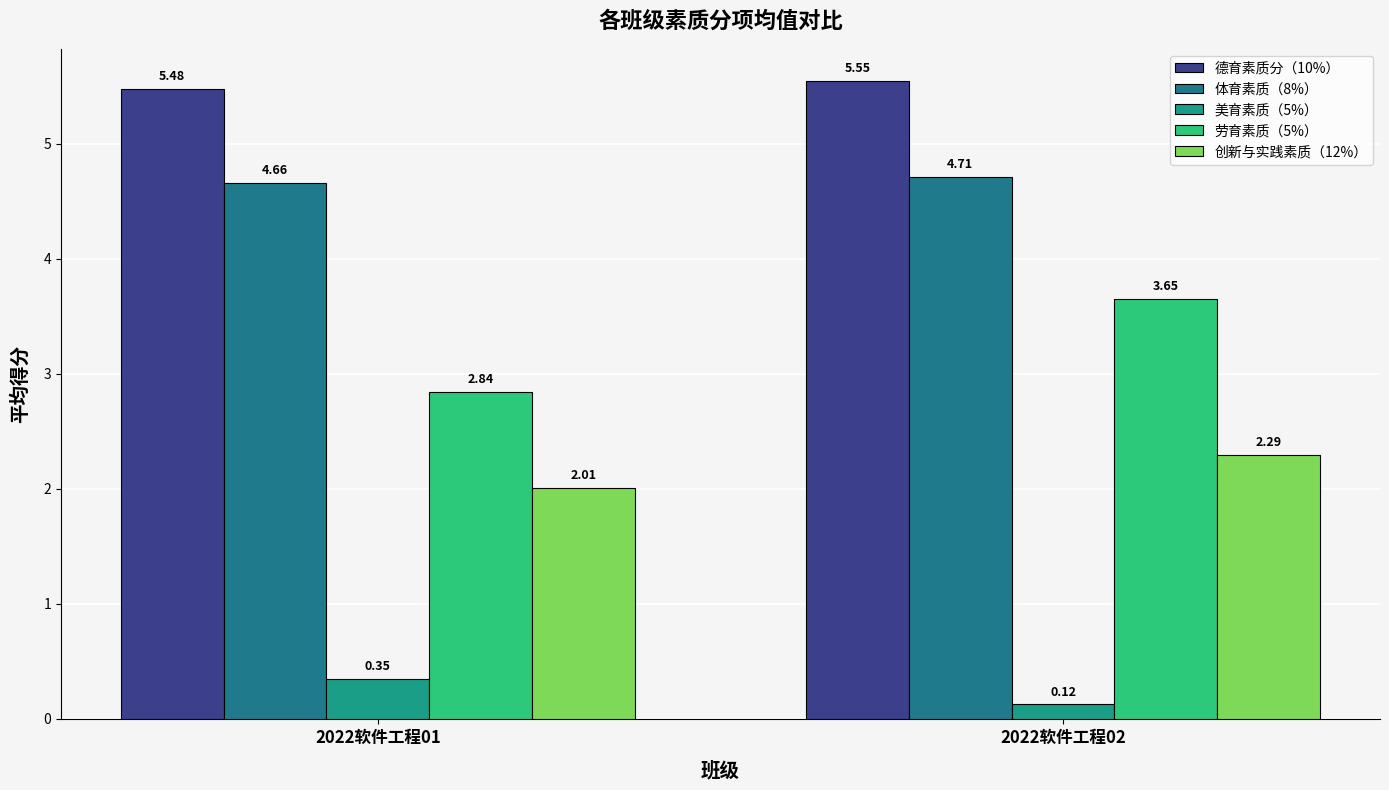

How many data points does each series have?

2